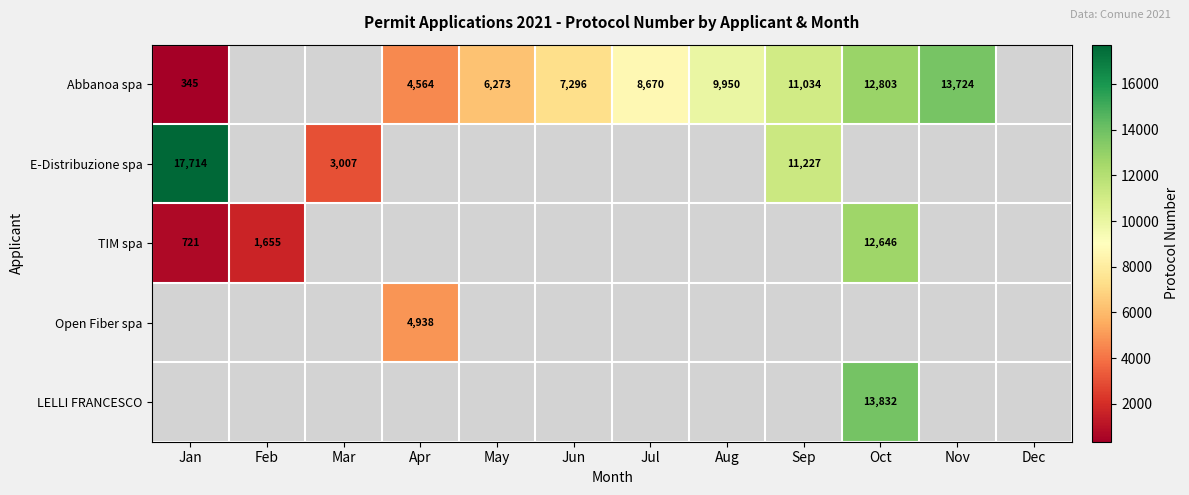

What is the difference between the Abbanoa spa values at Apr and Jul?

4106